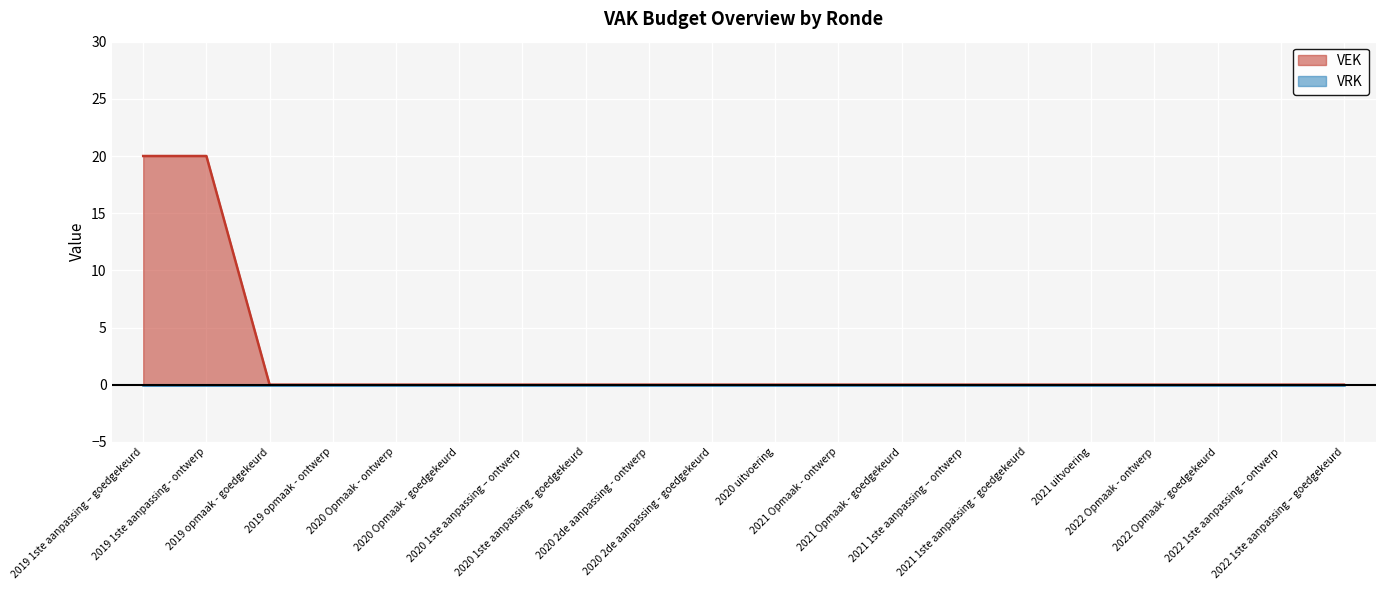

List the labels in order of value, largest first.

2019 1ste aanpassing – goedgekeurd, 2019 1ste aanpassing - ontwerp, 2019 opmaak - goedgekeurd, 2019 opmaak - ontwerp, 2020 Opmaak - ontwerp, 2020 Opmaak - goedgekeurd, 2020 1ste aanpassing – ontwerp, 2020 1ste aanpassing - goedgekeurd, 2020 2de aanpassing - ontwerp, 2020 2de aanpassing - goedgekeurd, 2020 uitvoering, 2021 Opmaak - ontwerp, 2021 Opmaak - goedgekeurd, 2021 1ste aanpassing – ontwerp, 2021 1ste aanpassing - goedgekeurd, 2021 uitvoering, 2022 Opmaak - ontwerp, 2022 Opmaak - goedgekeurd, 2022 1ste aanpassing – ontwerp, 2022 1ste aanpassing – goedgekeurd